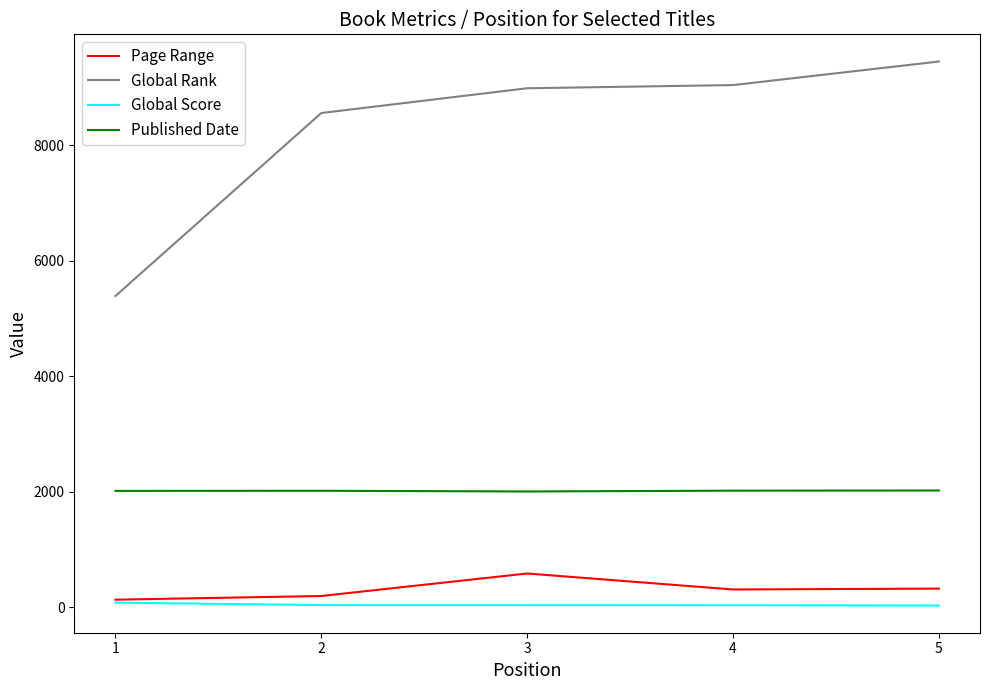

Which series changed the most between 1 and 5?

Global Rank